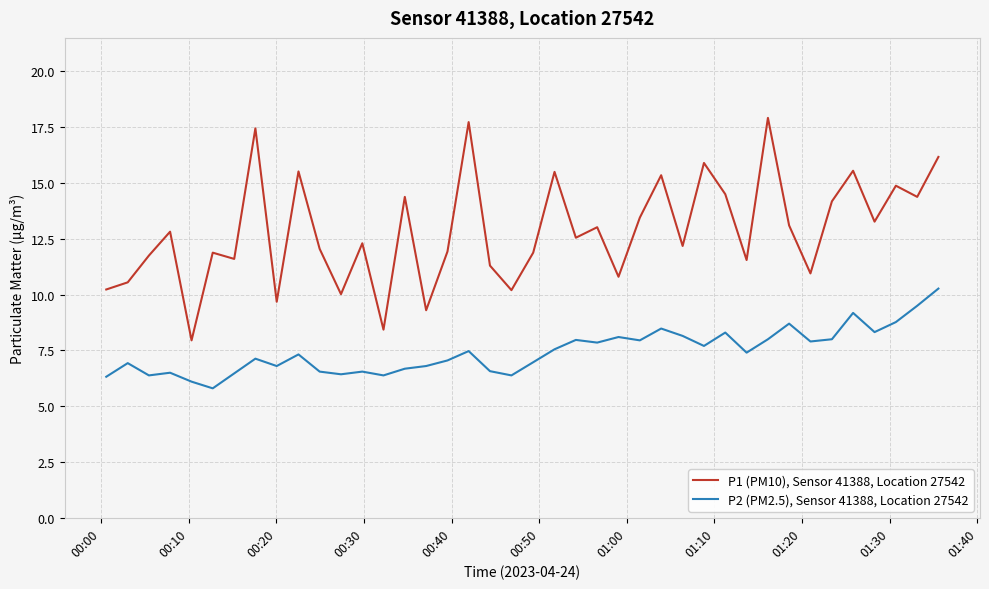

What is the maximum value shown in the chart?

17.9